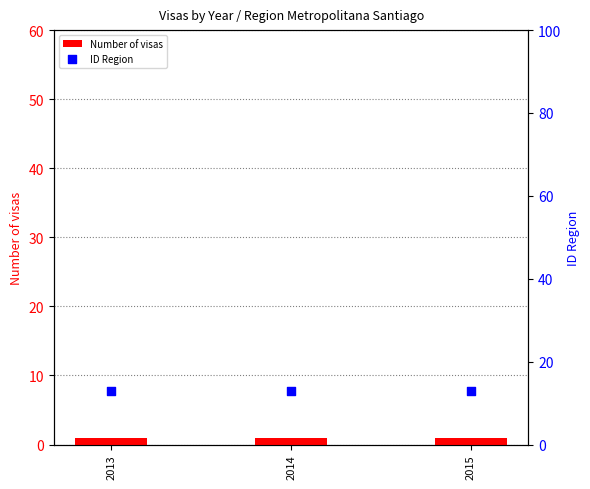

At how many categories does at least one series exceed 6?

3